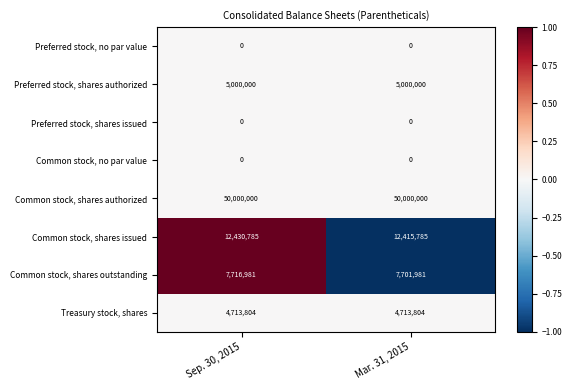

Reading left to right, extract all data points from this chart.

Preferred stock, no par value: Sep. 30, 2015=0	Mar. 31, 2015=0
Preferred stock, shares authorized: Sep. 30, 2015=5000000	Mar. 31, 2015=5000000
Preferred stock, shares issued: Sep. 30, 2015=0	Mar. 31, 2015=0
Common stock, no par value: Sep. 30, 2015=0	Mar. 31, 2015=0
Common stock, shares authorized: Sep. 30, 2015=50000000	Mar. 31, 2015=50000000
Common stock, shares issued: Sep. 30, 2015=12430785	Mar. 31, 2015=12415785
Common stock, shares outstanding: Sep. 30, 2015=7716981	Mar. 31, 2015=7701981
Treasury stock, shares: Sep. 30, 2015=4713804	Mar. 31, 2015=4713804